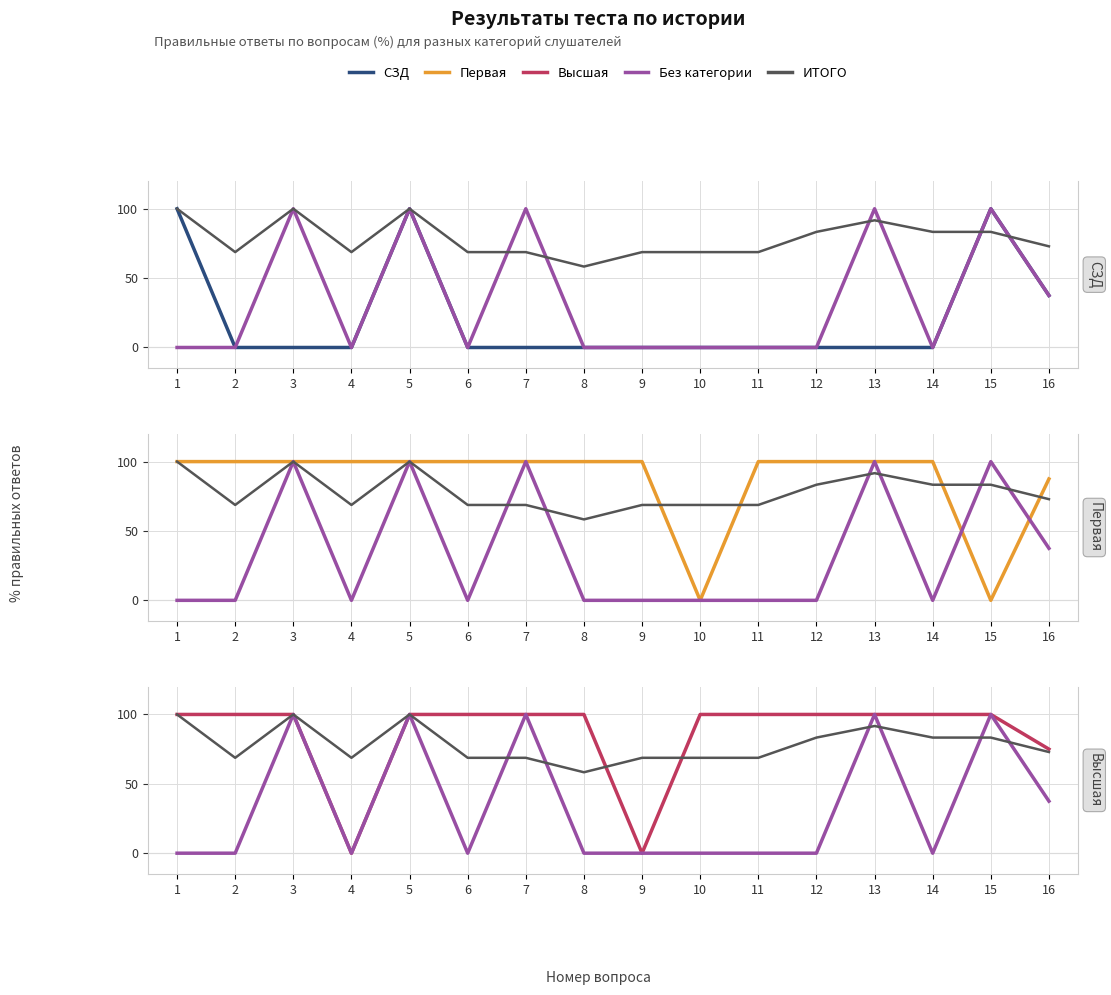

What is the difference between the Высшая values at 9 and 5?

100.0